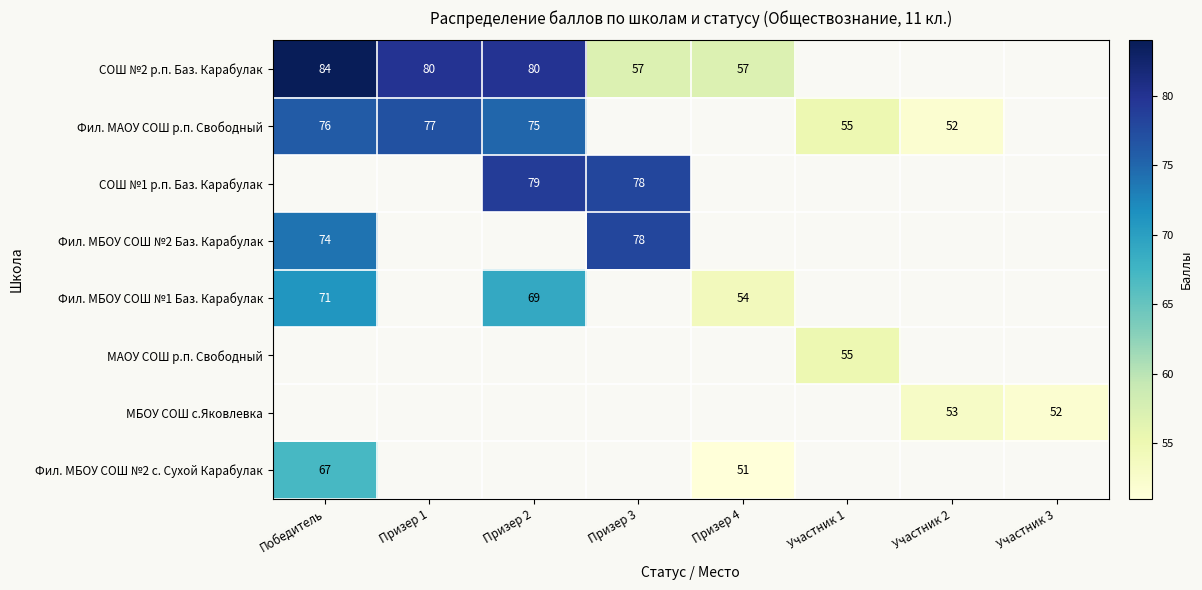

What is the sum of the МБОУ СОШ с.Яковлевка values at Участник 3 and Участник 2?

105